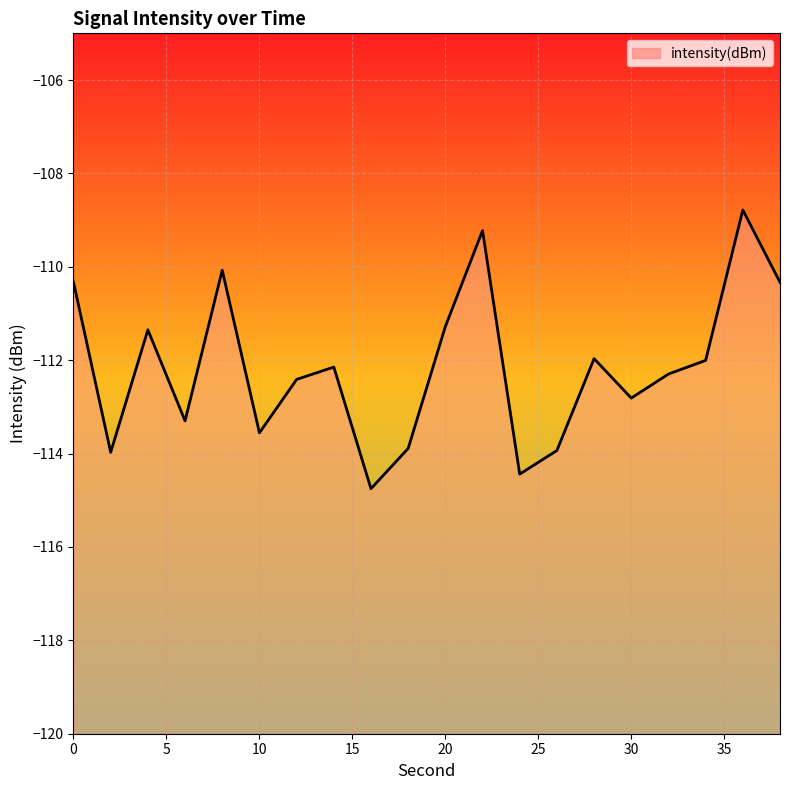

What is the value of the 19th point from the left?

-108.8